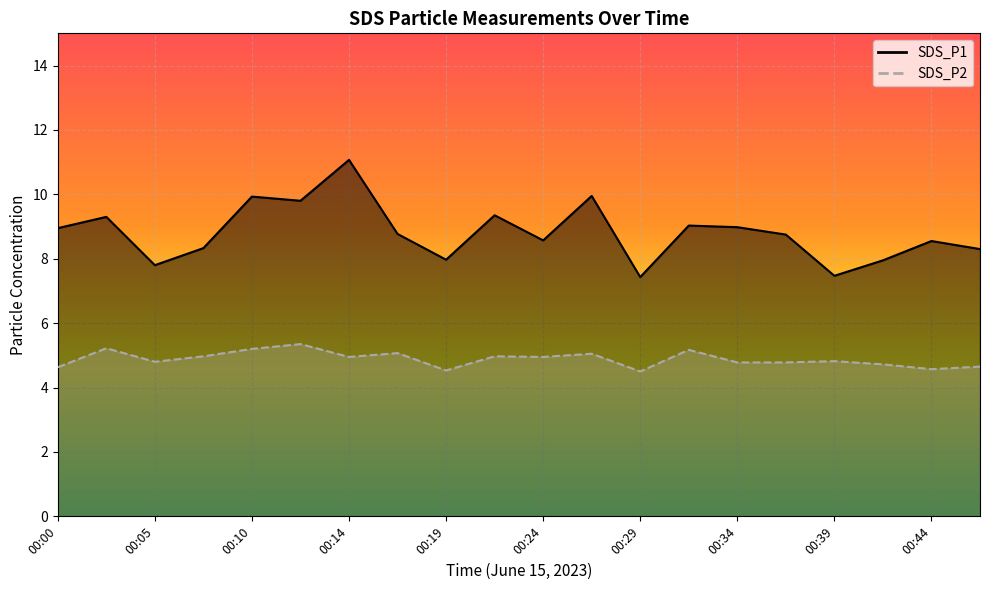

Rank the series by their maximum value, from lowest to highest.

SDS_P2, SDS_P1